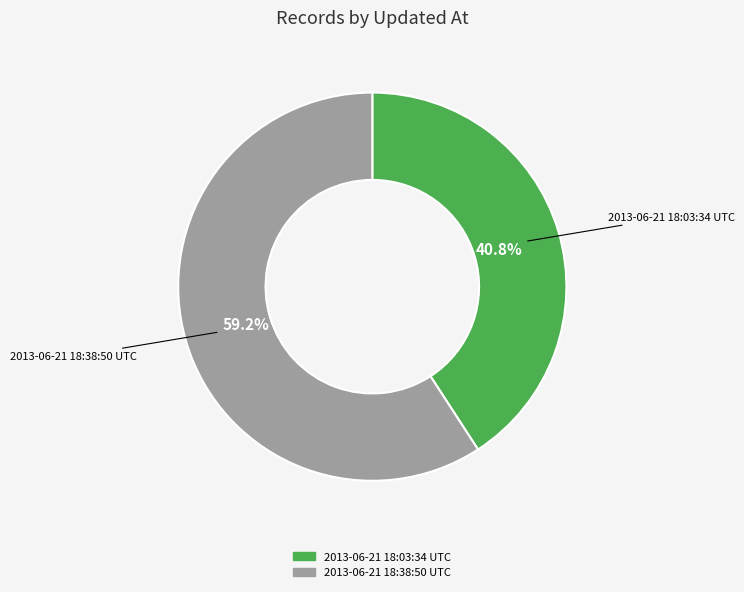

What is the ratio of the value at 2013-06-21 18:03:34 UTC to the value at 2013-06-21 18:38:50 UTC?

0.7